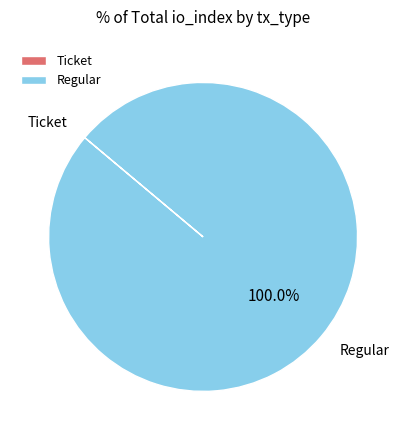

True or false: Regular accounts for 90% of the total.

False